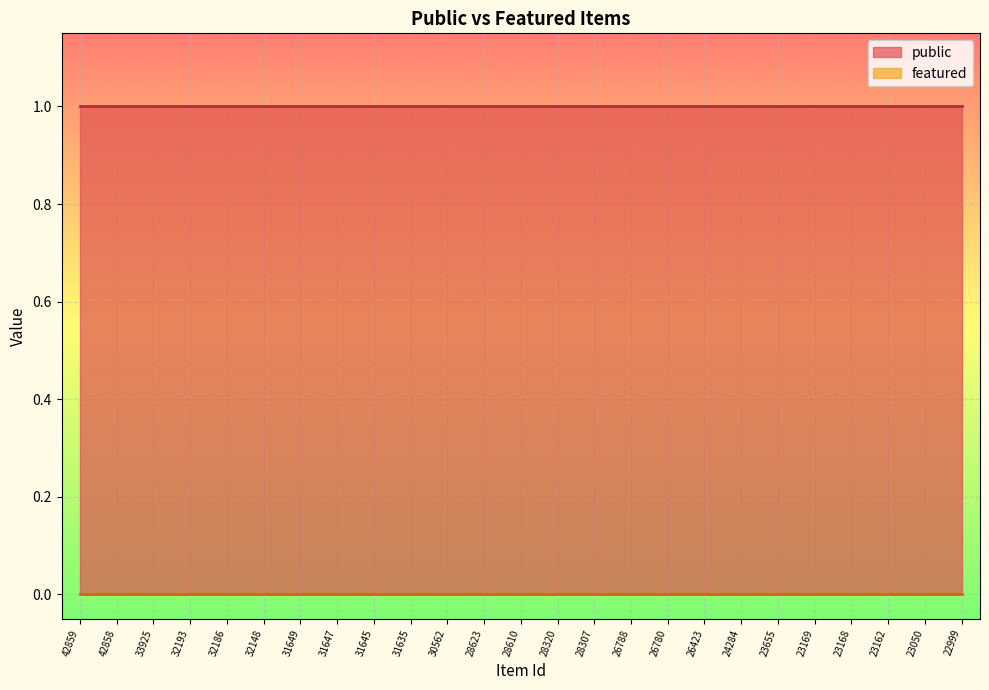

Which category has the highest value in the featured series?

42859